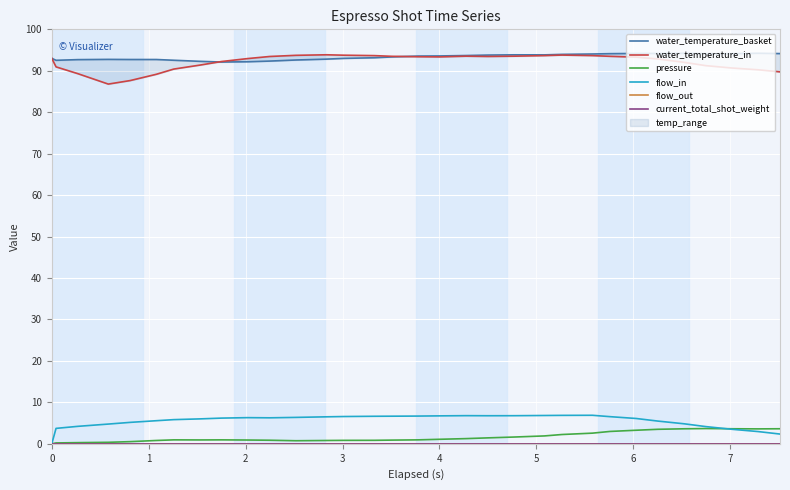

How many data points in water_temperature_basket are above 93?

18